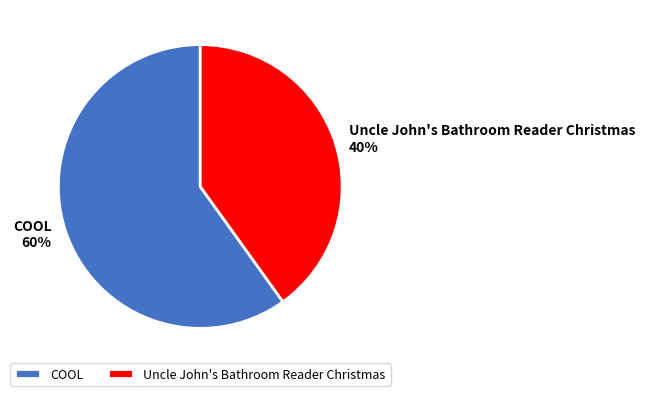

Count the number of slices in the pie.

2